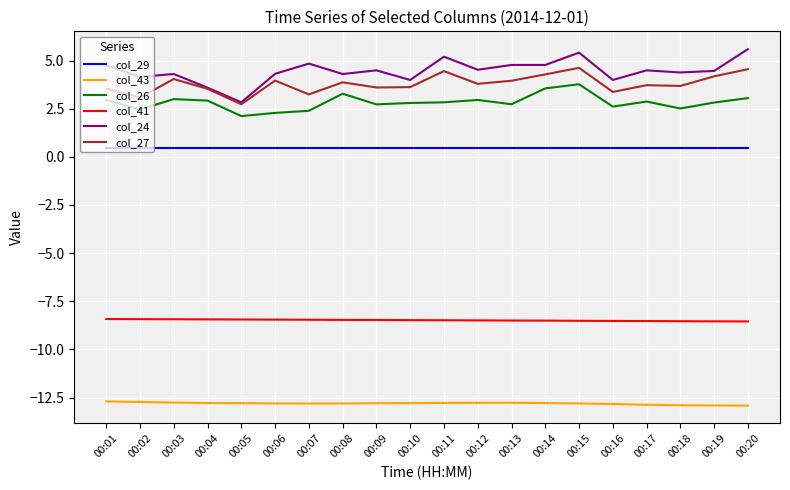

Rank the series by their maximum value, from lowest to highest.

col_43, col_41, col_29, col_26, col_27, col_24